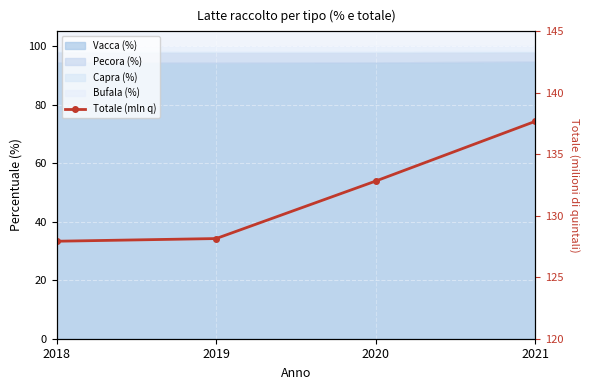

What is the value of the 2nd point from the left?

128.1